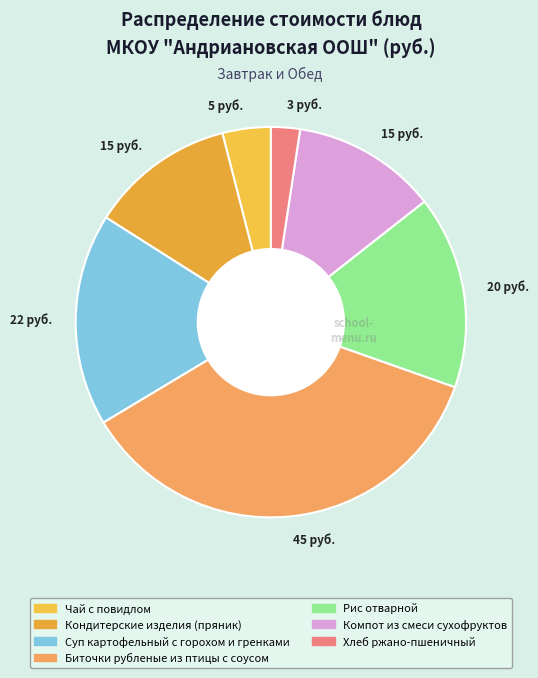

Count the number of slices in the pie.

7